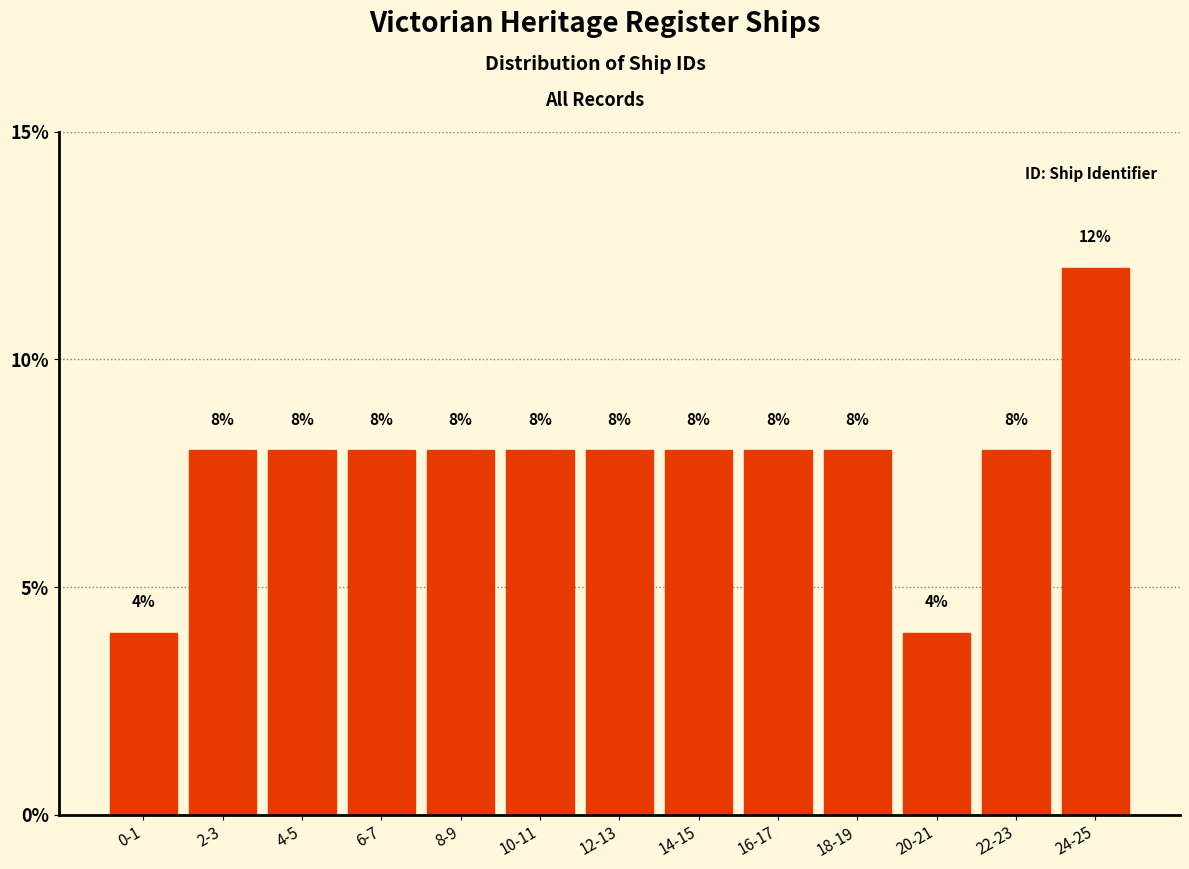

Reading left to right, list all the values displayed in this chart.

0-1=4	2-3=8	4-5=8	6-7=8	8-9=8	10-11=8	12-13=8	14-15=8	16-17=8	18-19=8	20-21=4	22-23=8	24-25=12